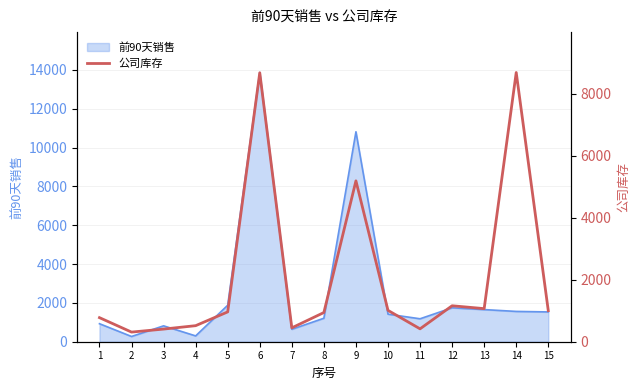

What is the highest value of the 前90天销售 series?

13868